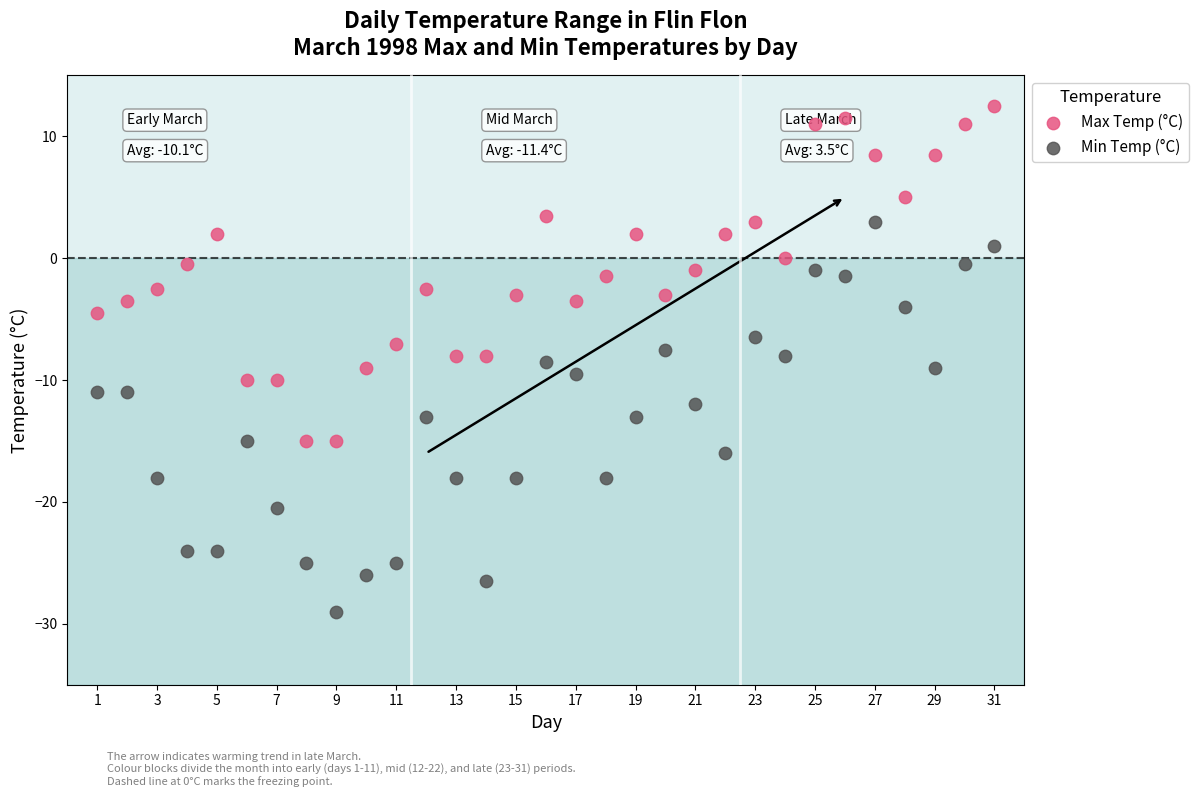

Which series has the widest spread of Y values?

Min Temp (°C)